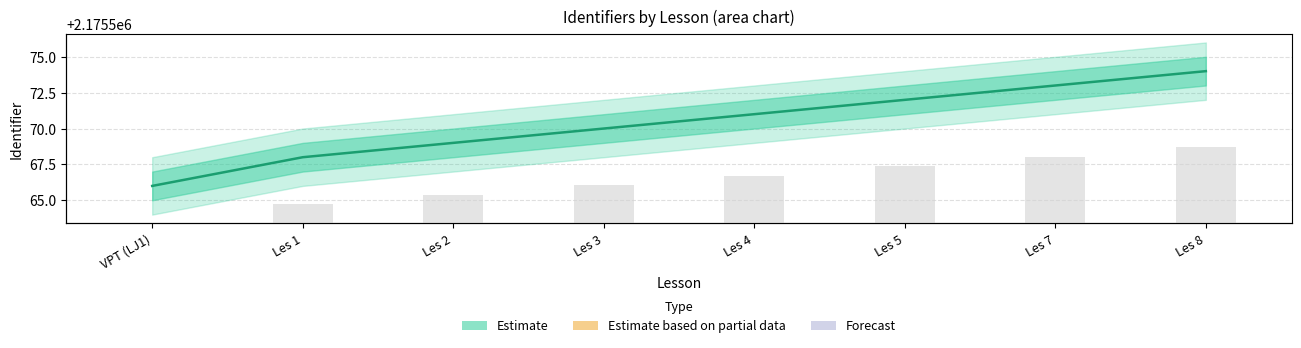

What position from the left is Les 1?

2